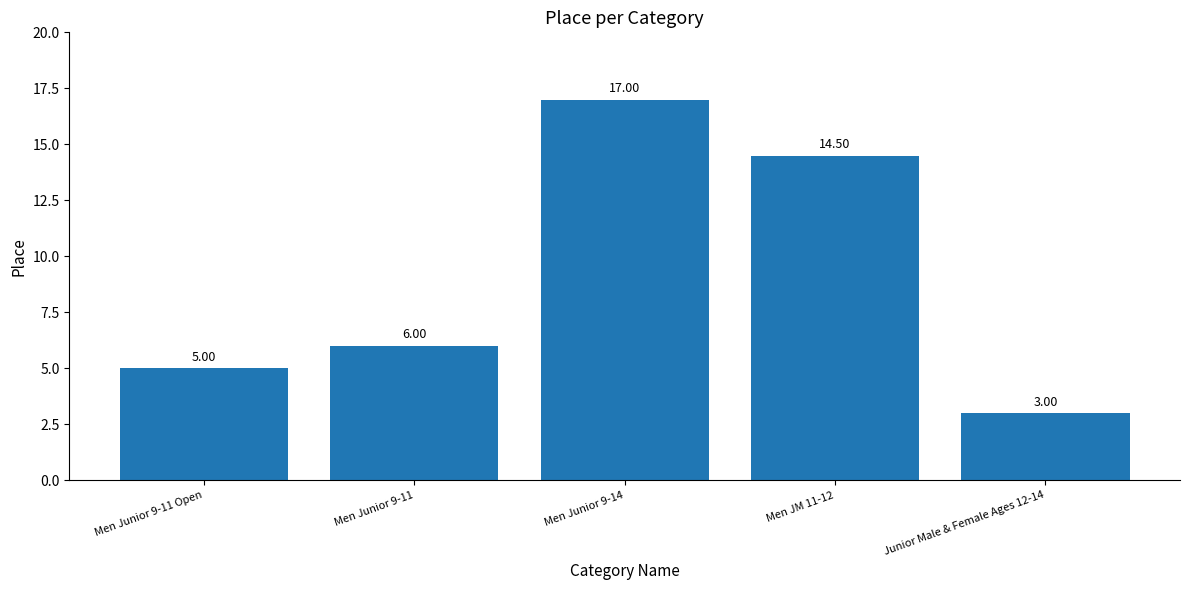

What position from the left is Men Junior 9-11?

2